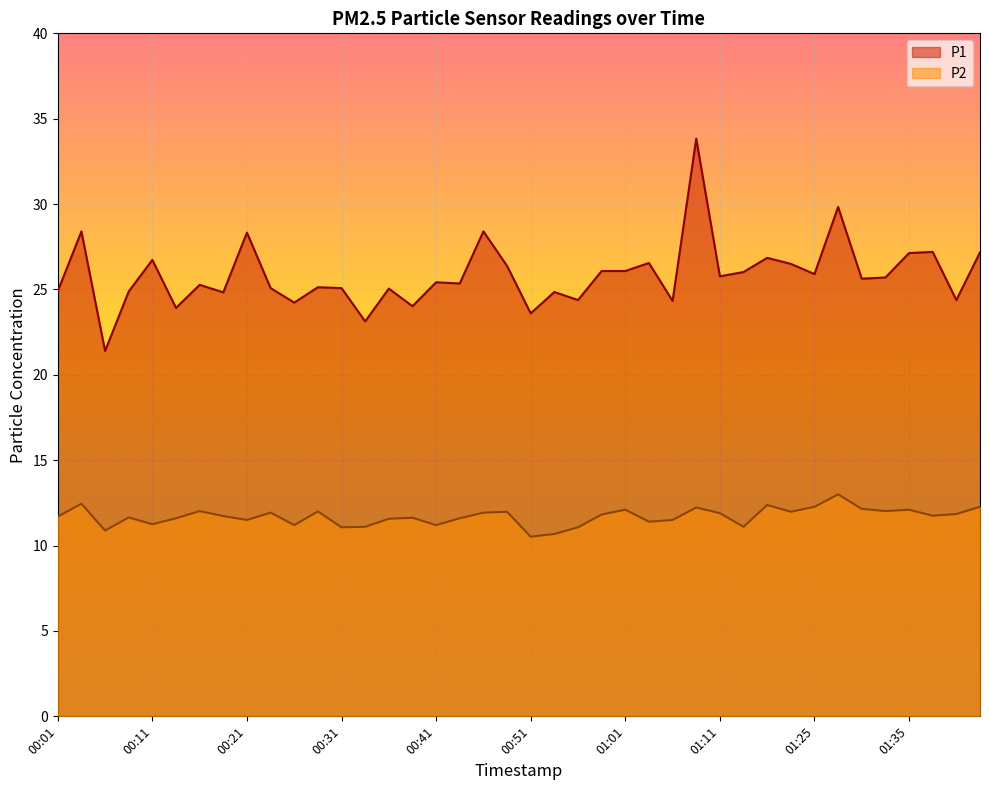

Is it true that P2 equals 11.5 at 01:06?

True